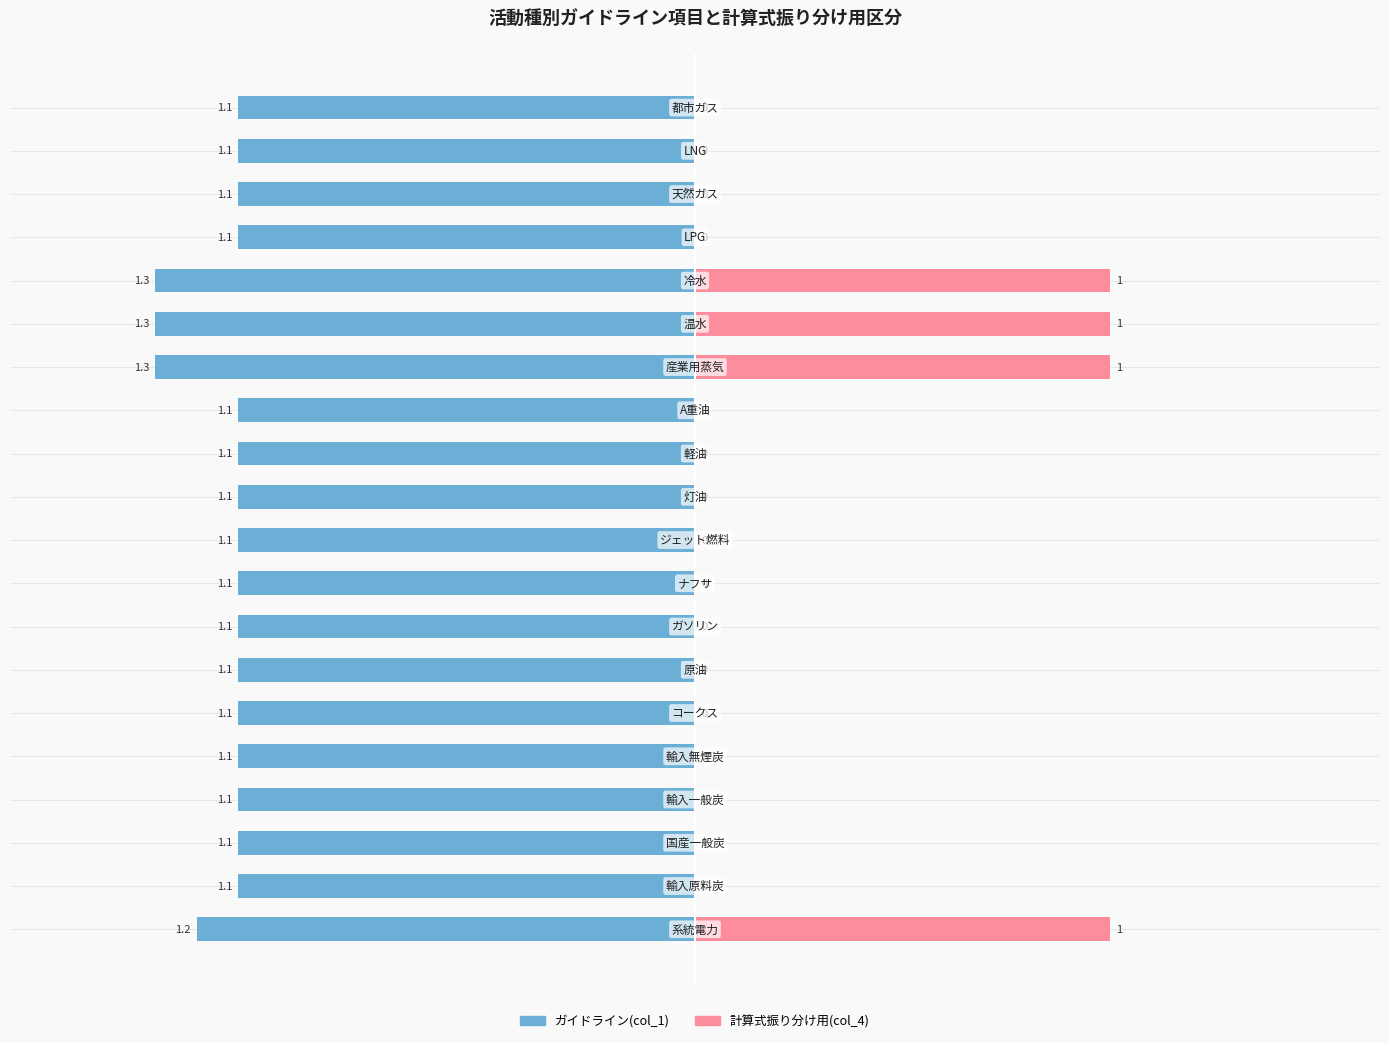

Which series has the widest spread of values?

計算式振り分け用(col_4)